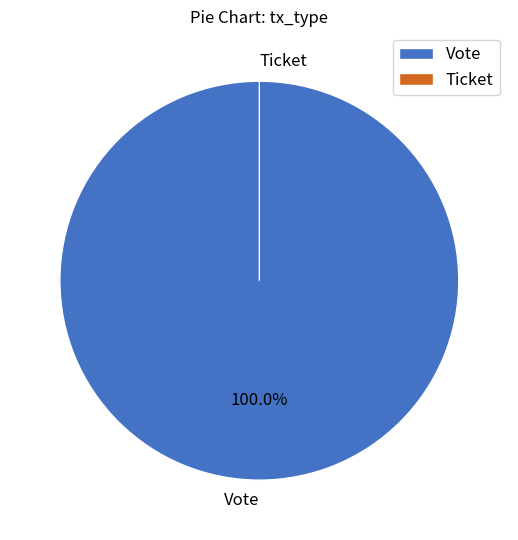

To the nearest percent, what is the difference between the Vote and Ticket slice percentages?

100%